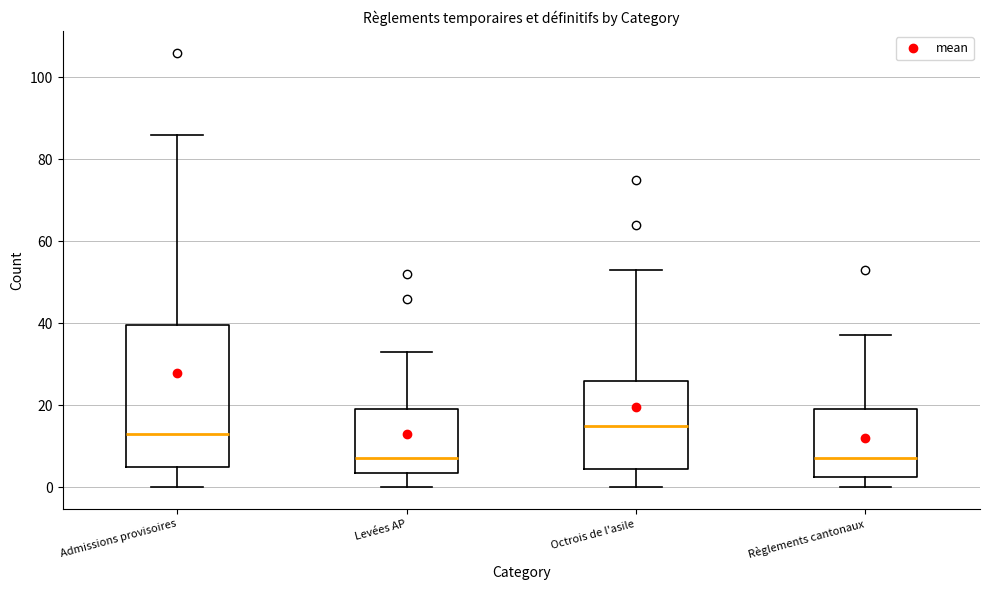

Reading left to right, read every box against the y-axis: the position of its median line, the range the box covers, and the ends of its whiskers. The values are not printed on the chart, so give them approximately, as read against the axis.

Admissions provisoires: median 14, box 6 to 40, whiskers 0 to 86
Levées AP: median 8, box 4 to 20, whiskers 0 to 34
Octrois de l'asile: median 16, box 4 to 26, whiskers 0 to 54
Règlements cantonaux: median 8, box 2 to 20, whiskers 0 to 38